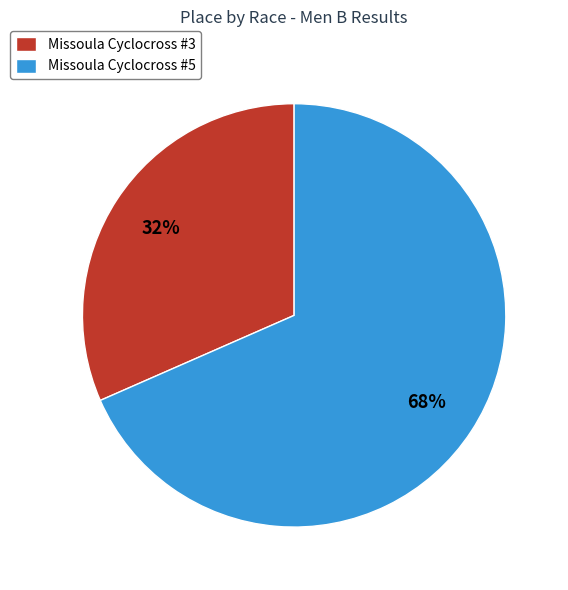

Do Missoula Cyclocross #5 and Missoula Cyclocross #3 together represent more than half of the pie?

Yes